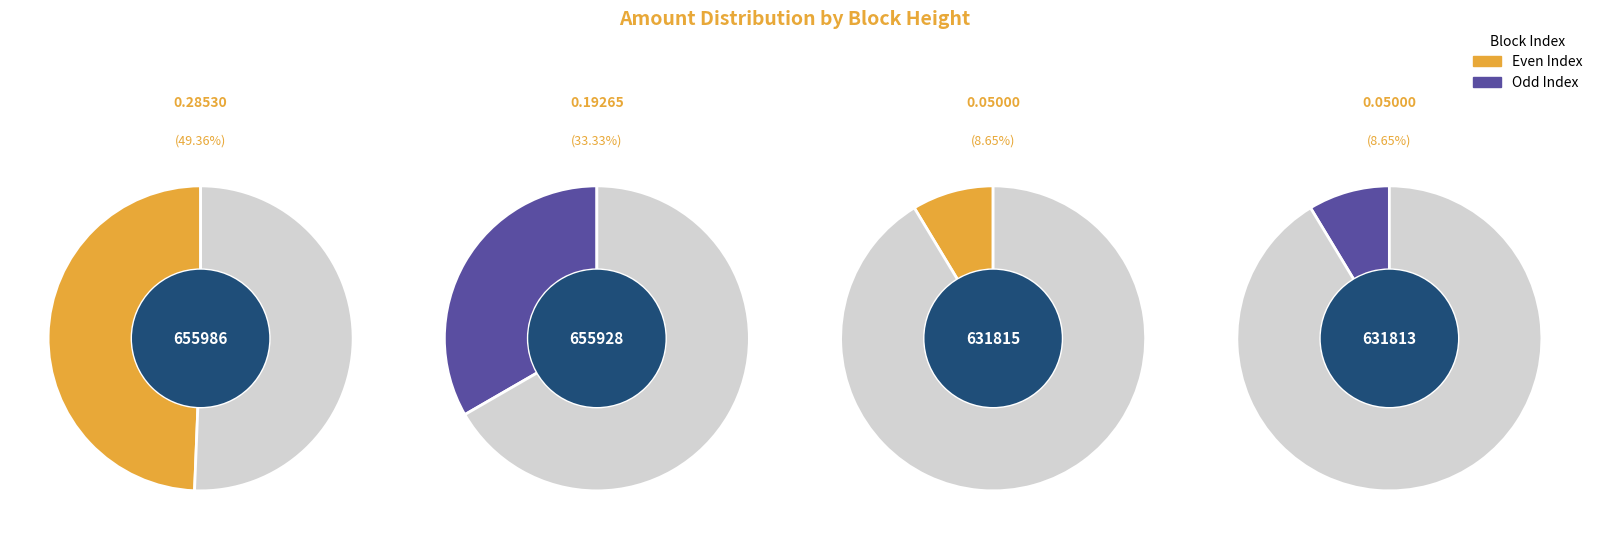

Is there a majority slice in this chart?

No